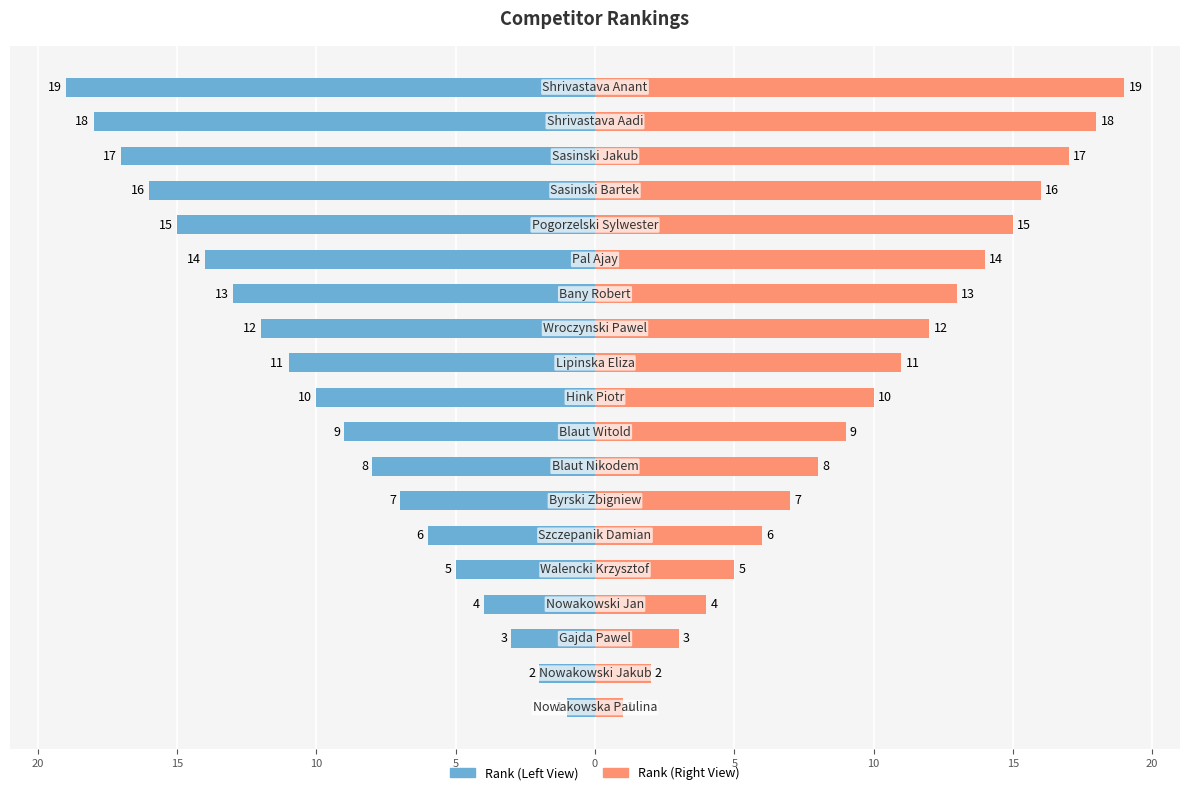

Is the value of Competitor (Right) at 10 greater than the value of Competitor (Left) at 20?

Yes